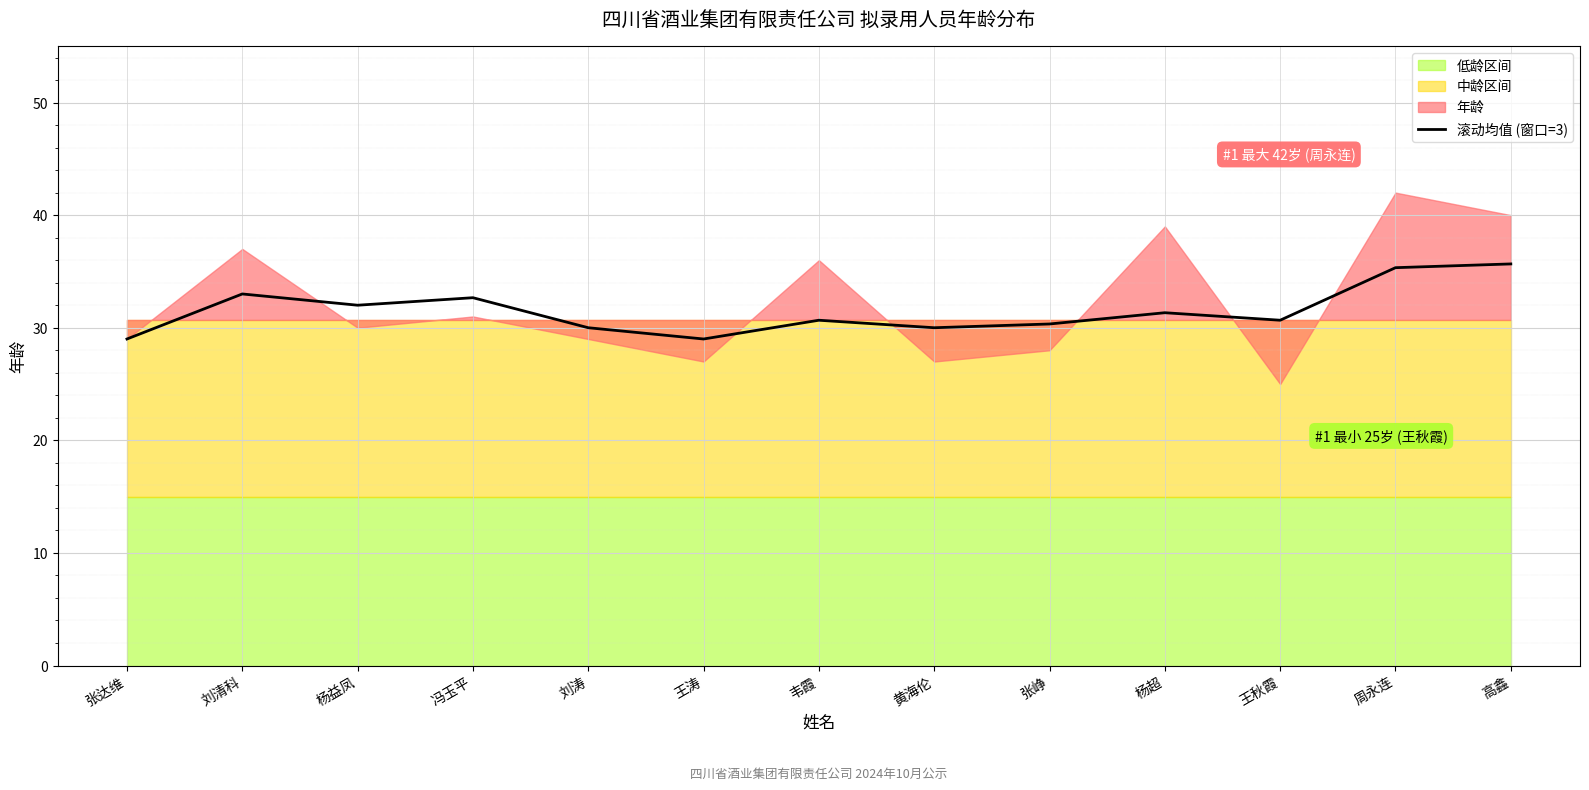

True or false: the data has more than 2 interior local peaks.

True